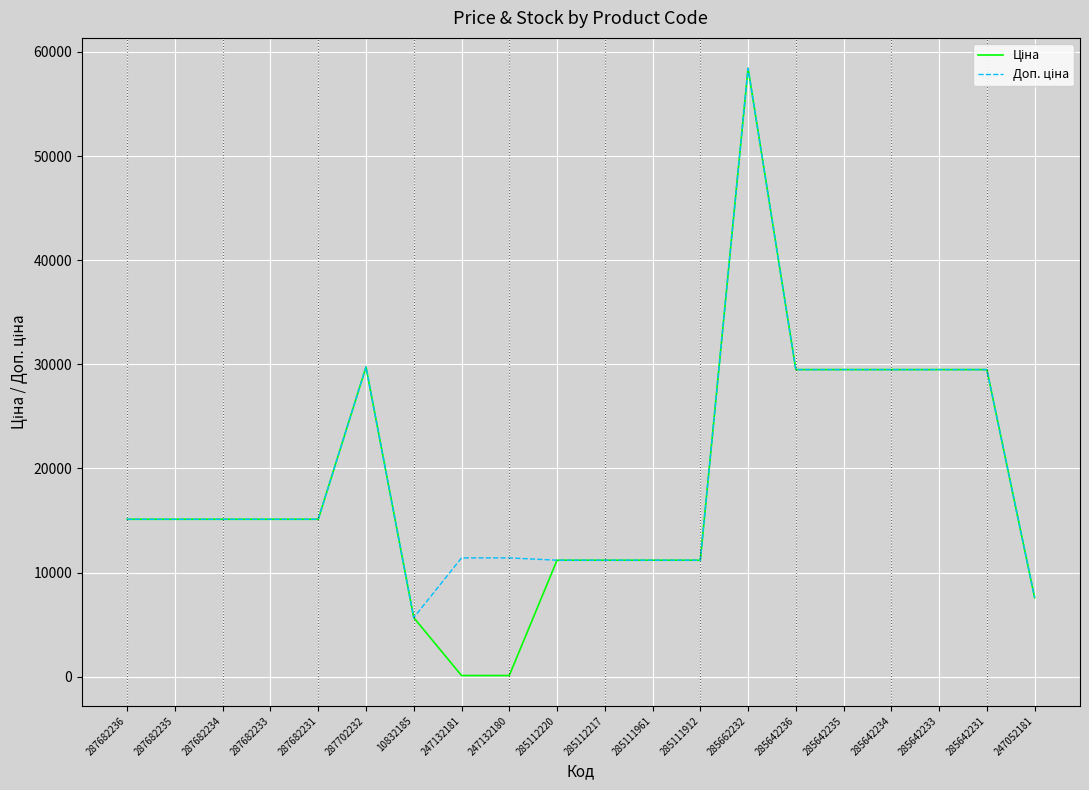

What is the total value across all series at 285642236?

58983.0